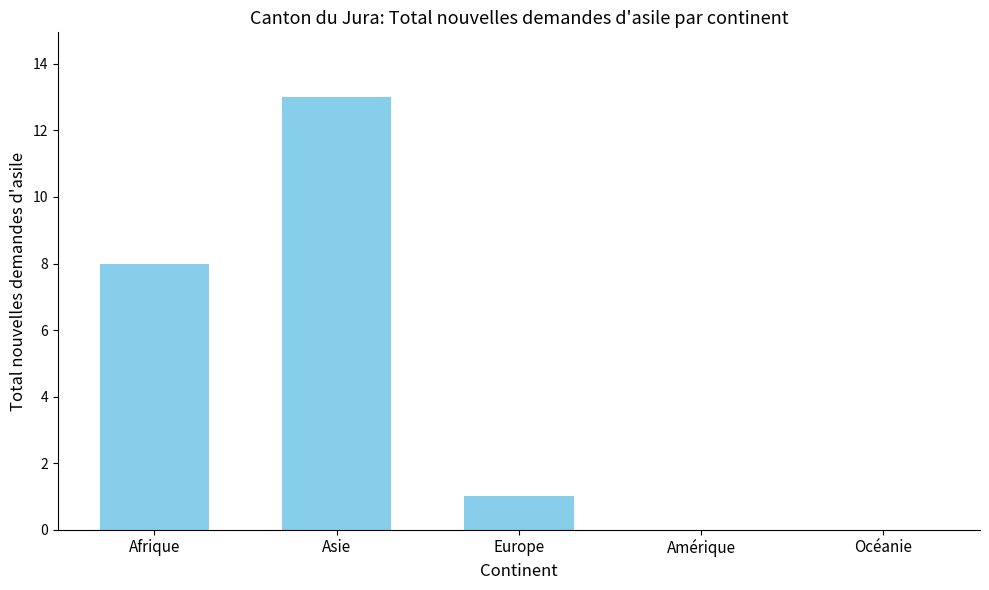

What is the sum of all values?

22